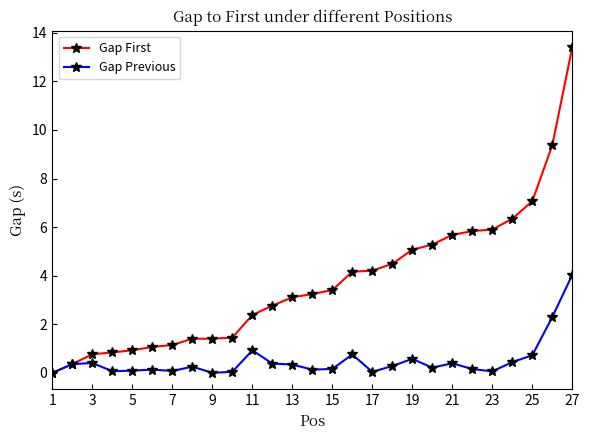

Rank the series by their maximum value, from lowest to highest.

Gap Previous, Gap First